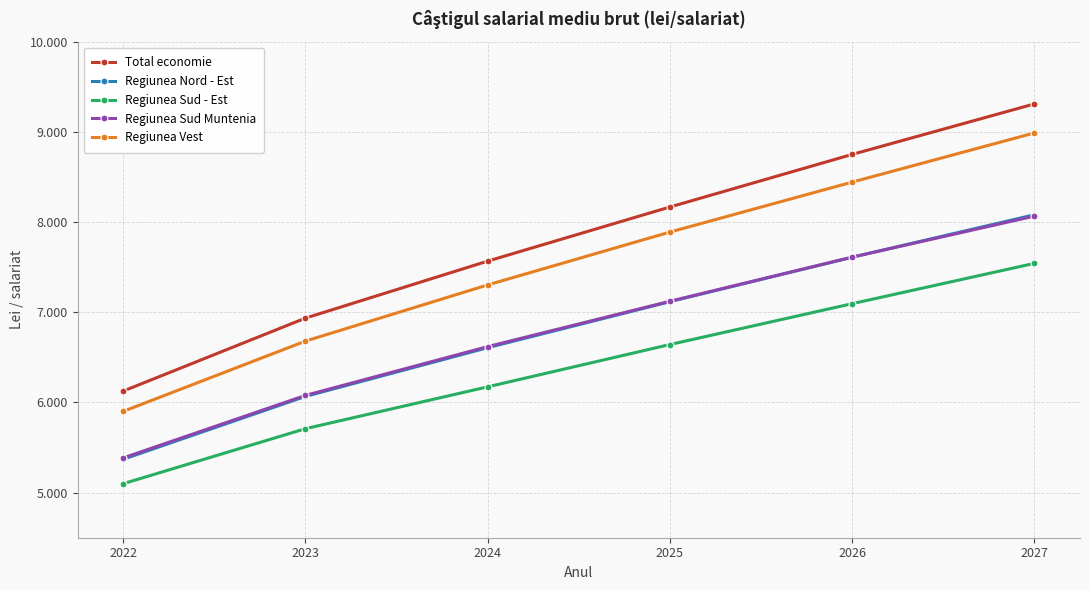

True or false: Regiunea Sud Muntenia and Regiunea Vest intersect in this chart.

False